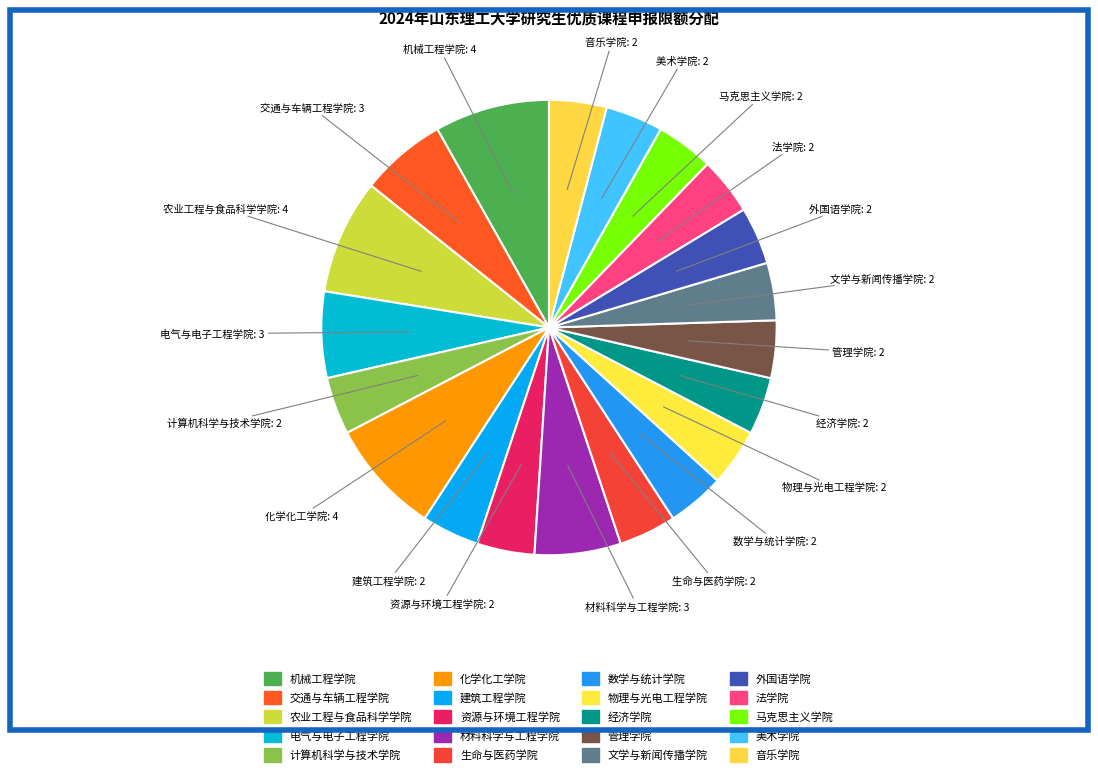

To the nearest percent, what portion does 外国语学院 represent?

4%